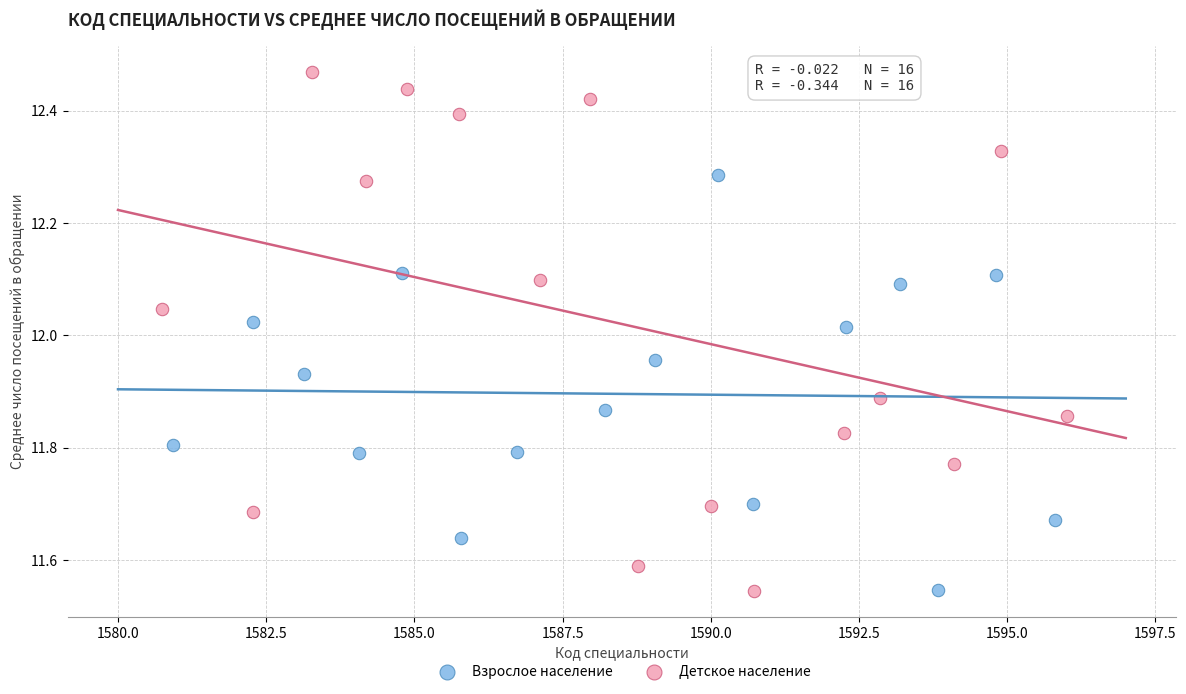

Which series has the largest Y range (max minus min)?

Детское население